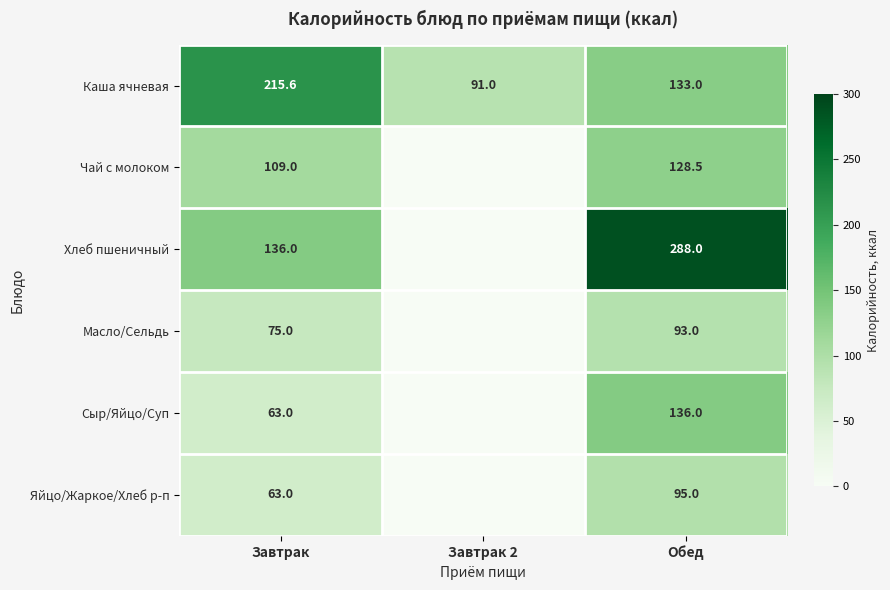

What is the average value of the Каша ячневая series?

146.5